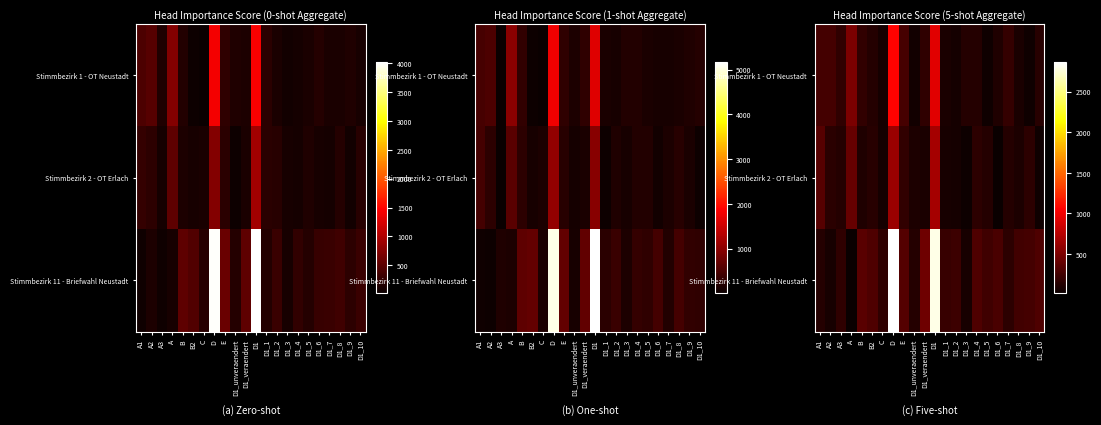

At D, list the series in order from smallest to largest.

Stimmbezirk 2 - OT Erlach, Stimmbezirk 1 - OT Neustadt, Stimmbezirk 11 - Briefwahl Neustadt